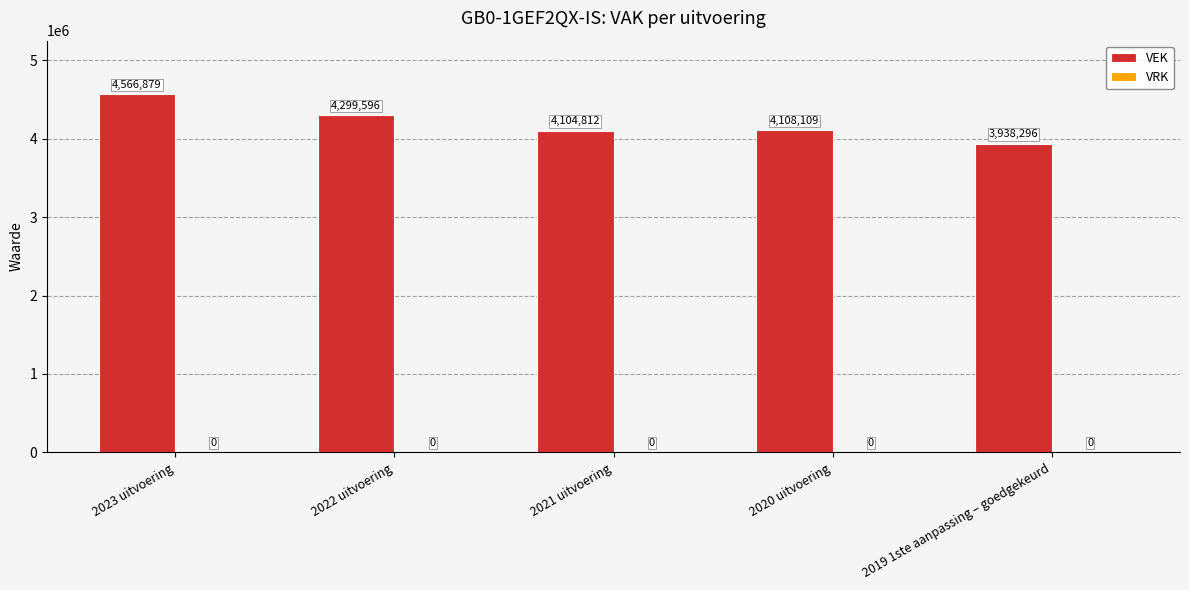

How many bars are there in total?

5